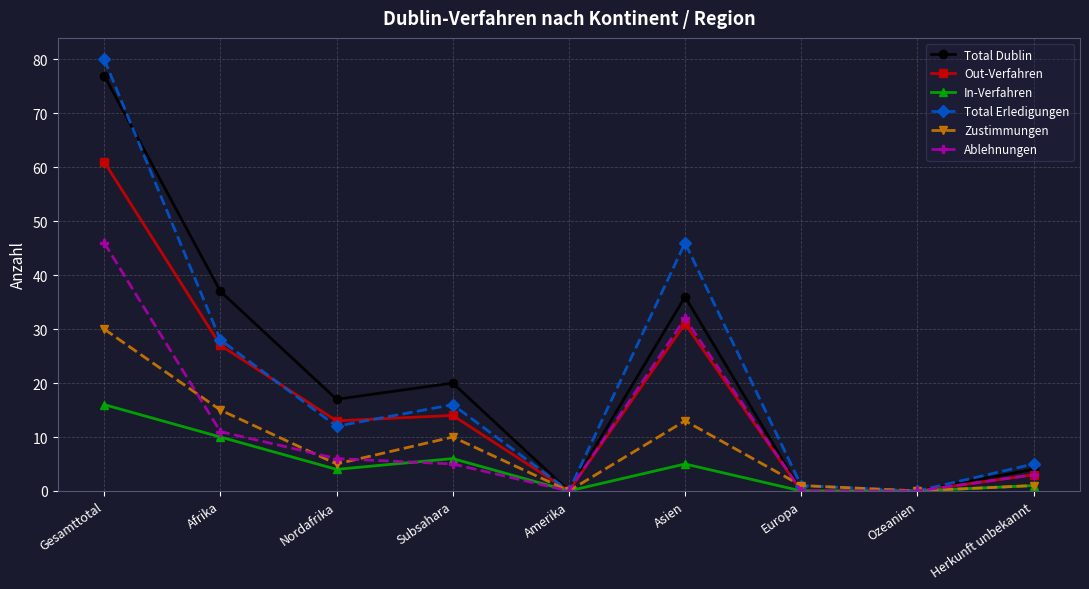

At which category is the sum across all series the highest?

Gesamttotal